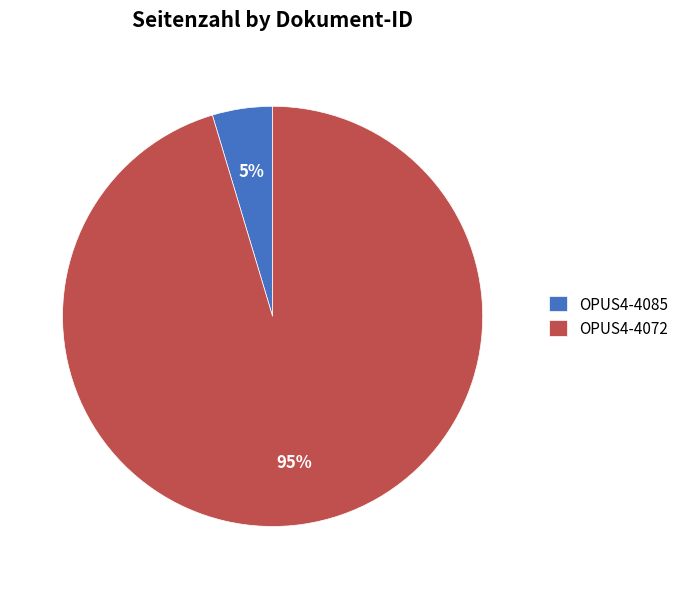

True or false: OPUS4-4072 accounts for 95% of the total.

True